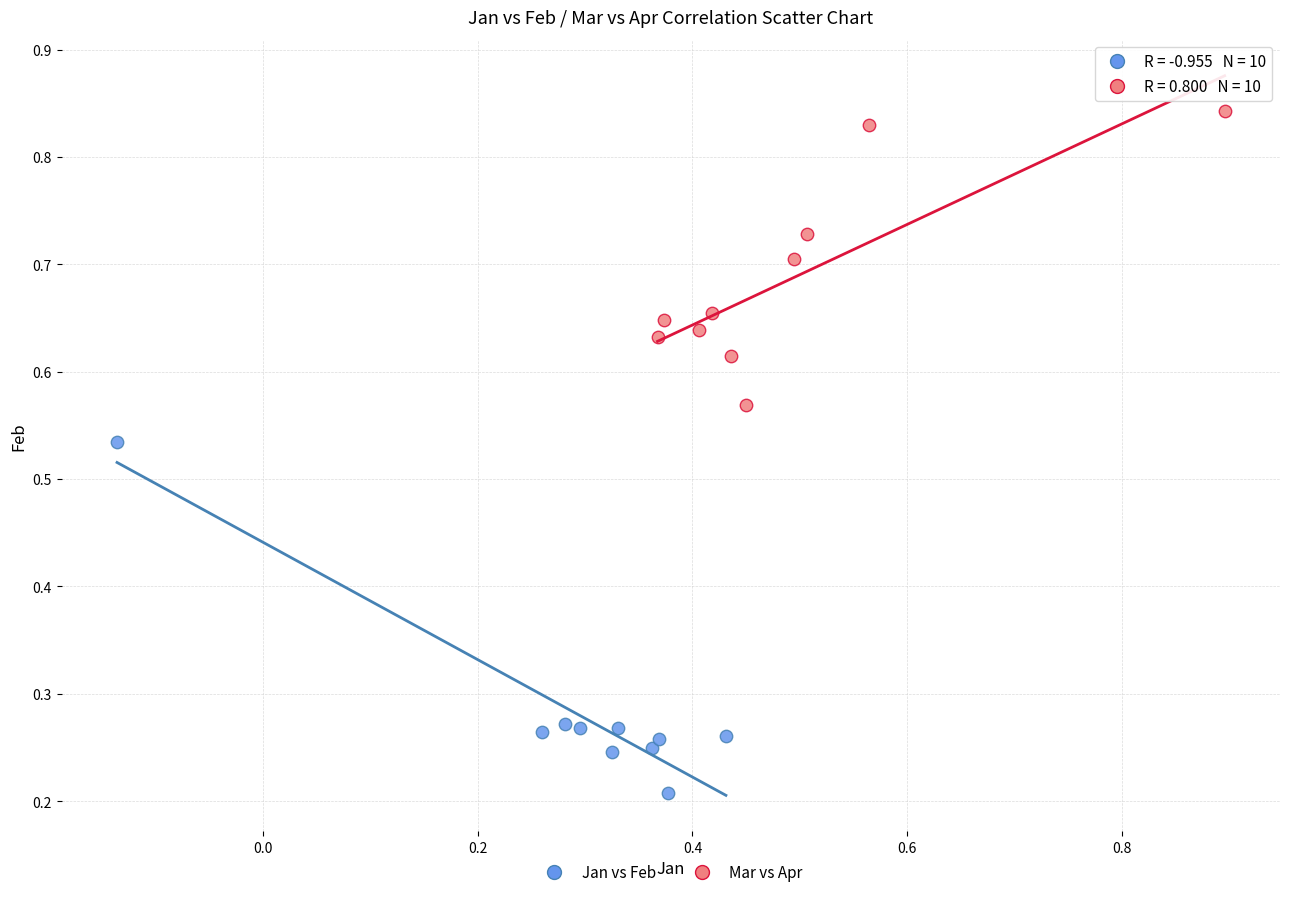

Which series reaches the maximum Y coordinate?

Mar vs Apr